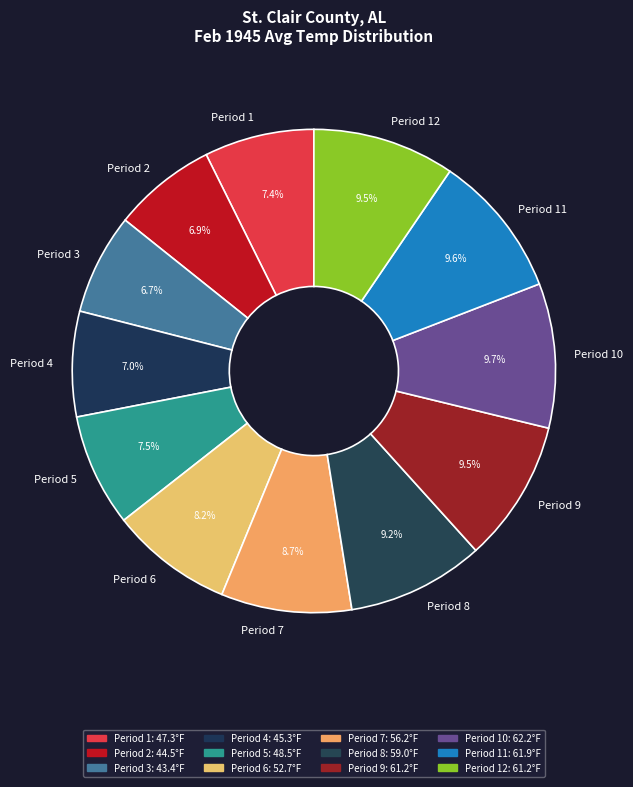

Approximately how many times larger is the value at Period 10 compared to Period 12?

1.0